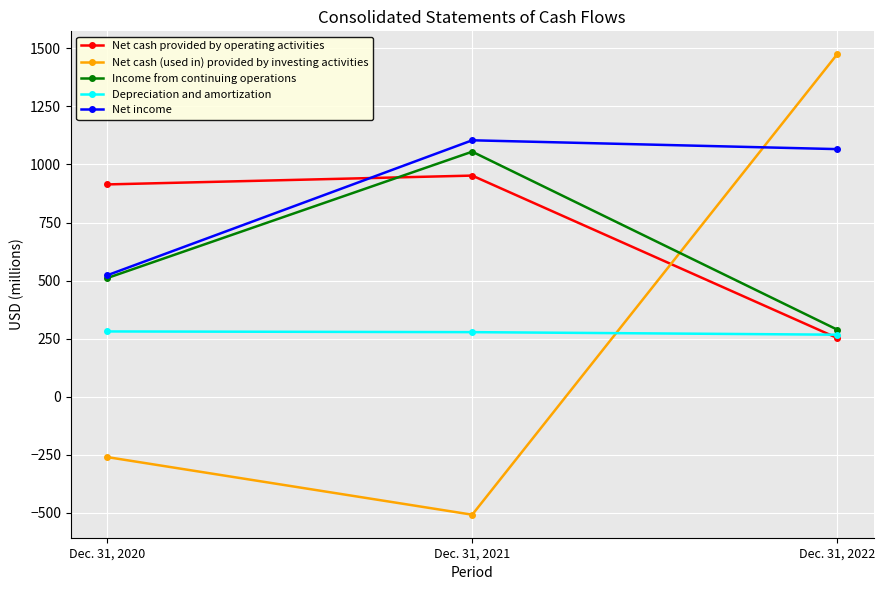

Where is Net cash provided by operating activities nearest to the value 602?

Dec. 31, 2020